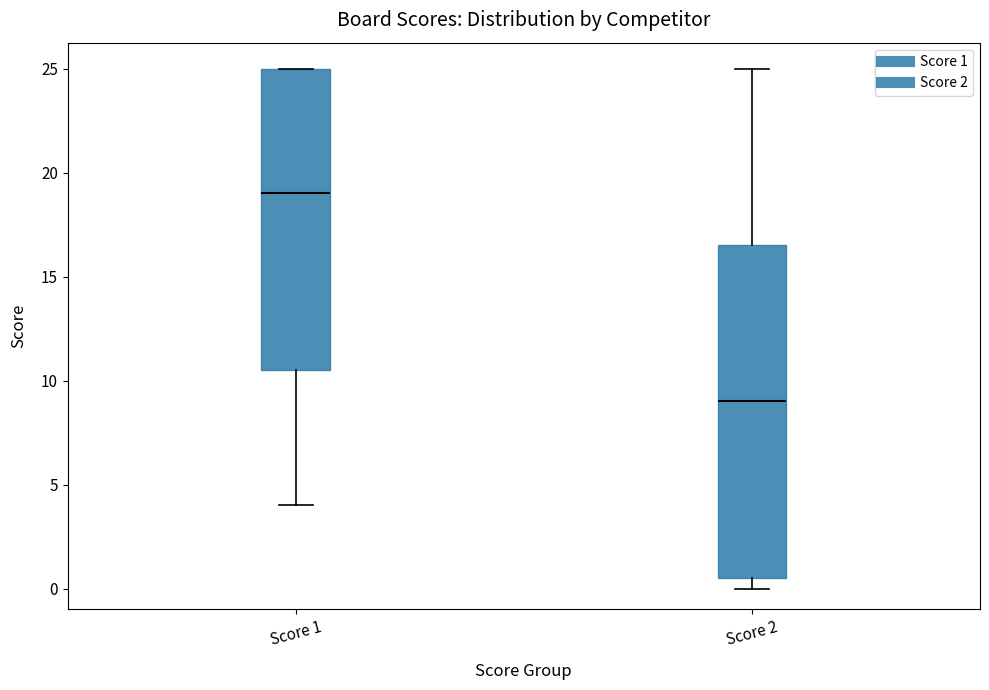

Where does the lower whisker of the box for Score 1 end on the y-axis? The values are not printed on the chart, so give them approximately, as read against the axis.

4.0